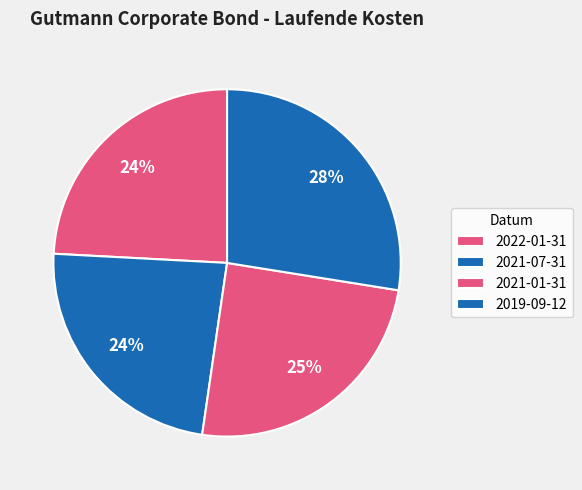

Count the number of slices in the pie.

4